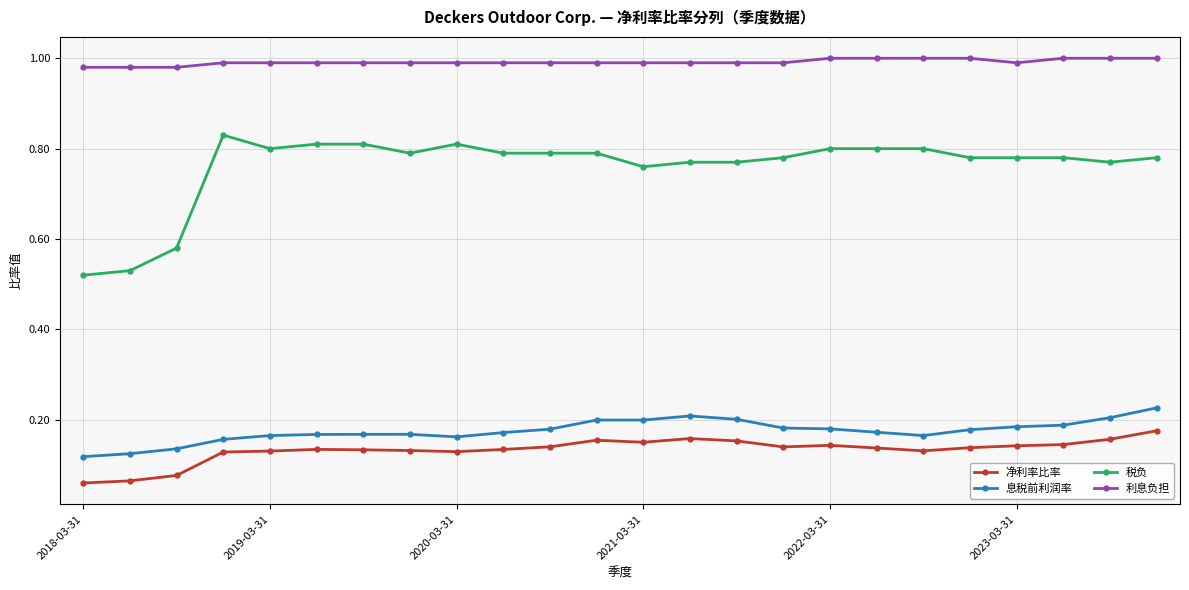

What is the difference between the second highest and minimum values in the 税负 series?

0.3